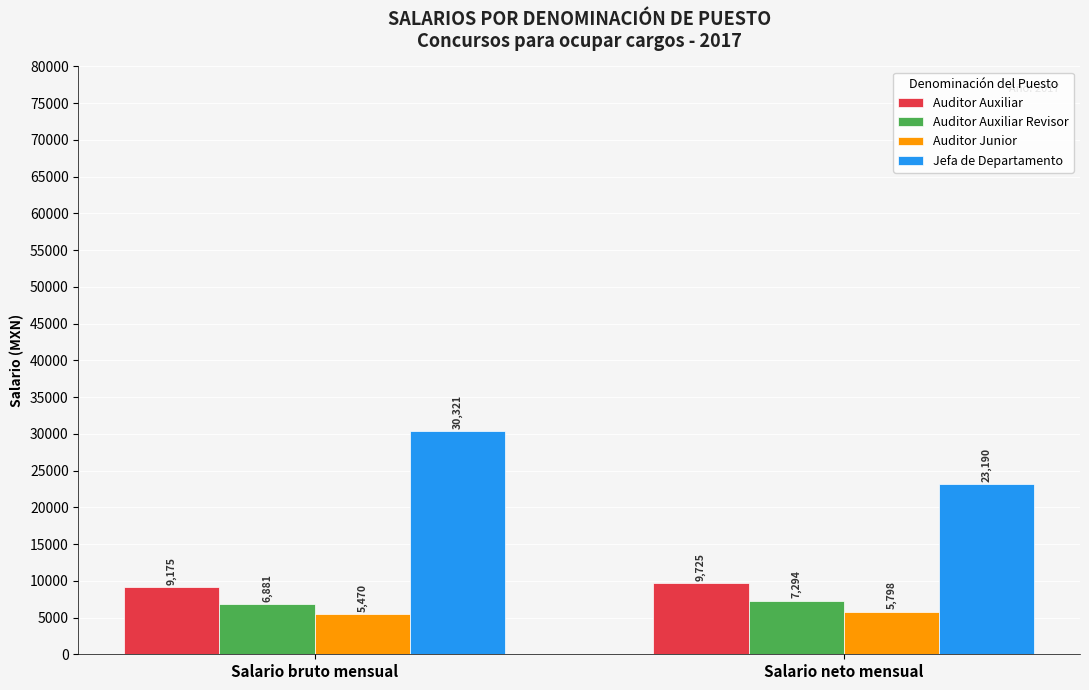

What is the minimum value for Auditor Junior?

5469.8